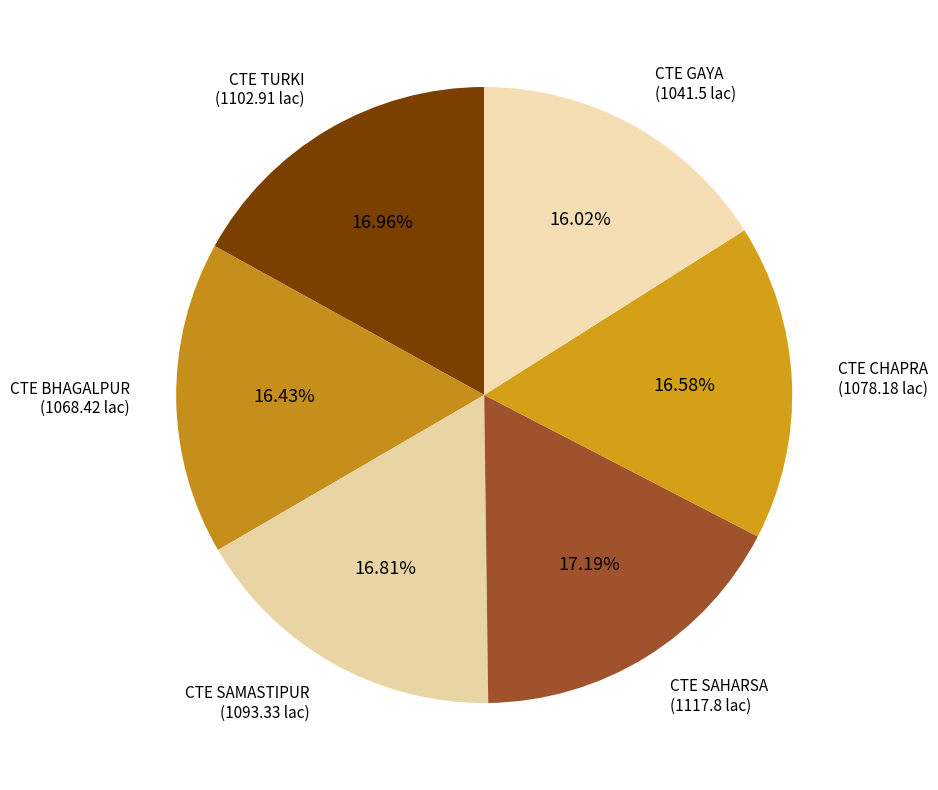

Count the number of slices in the pie.

6